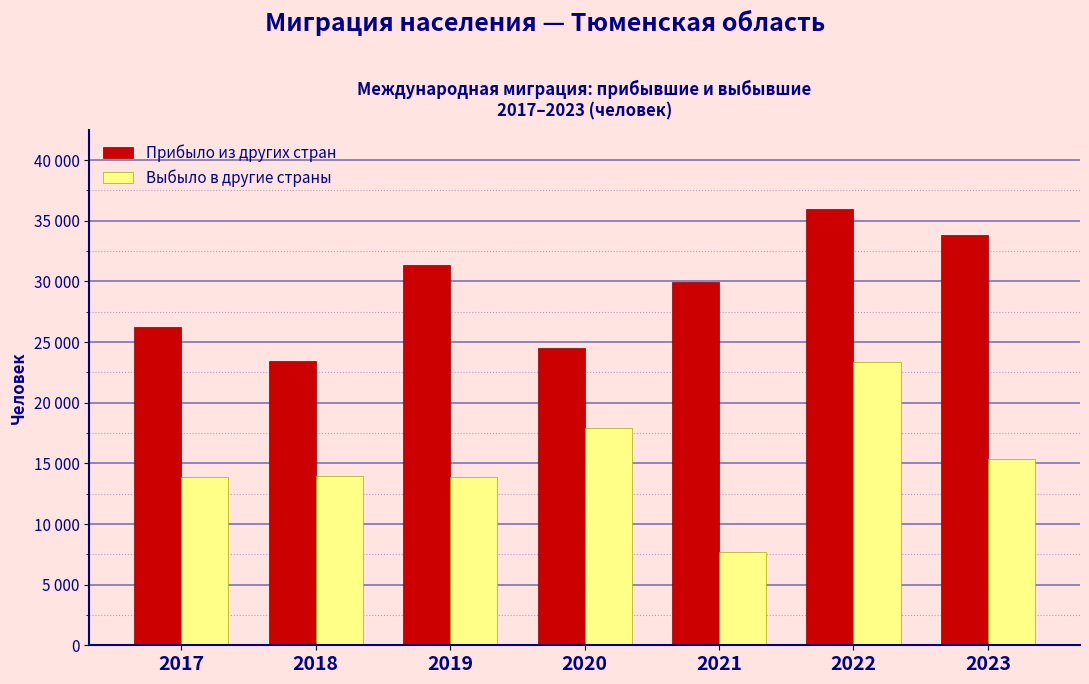

What are all the series names shown in the legend?

Прибыло из других стран, Выбыло в другие страны